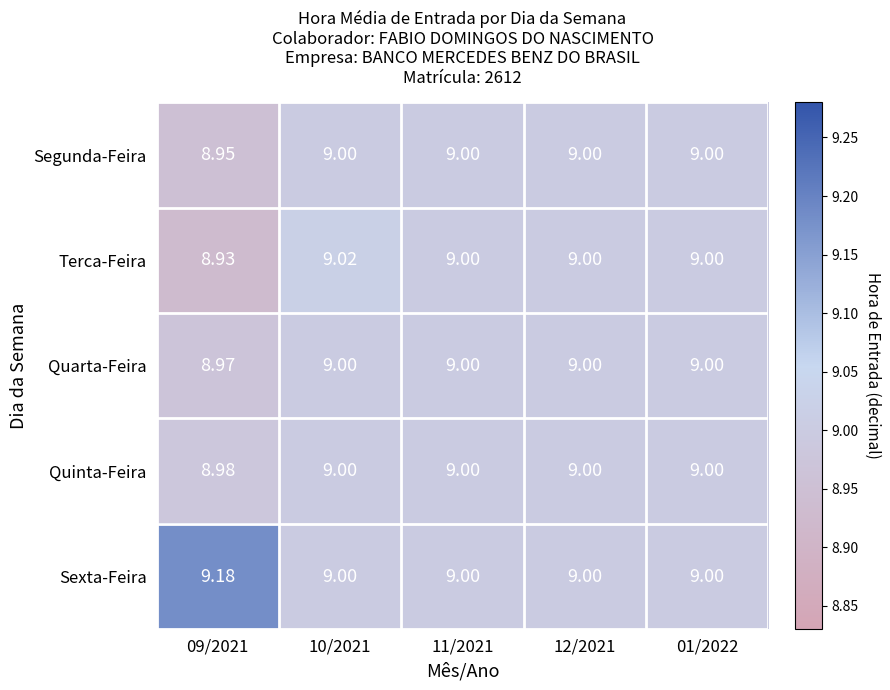

Which series has the largest range (max minus min)?

Sexta-Feira